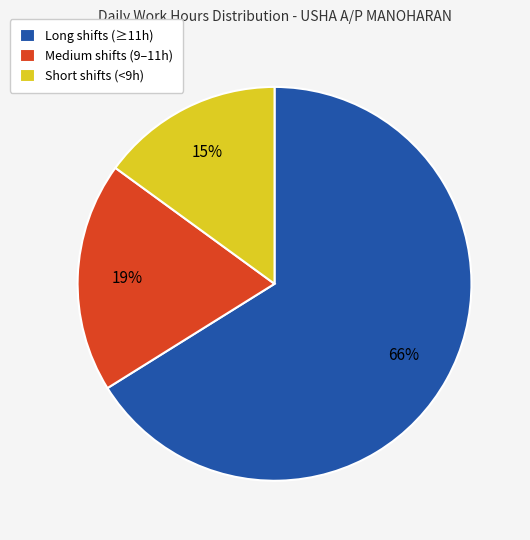

Is there a majority slice in this chart?

Yes